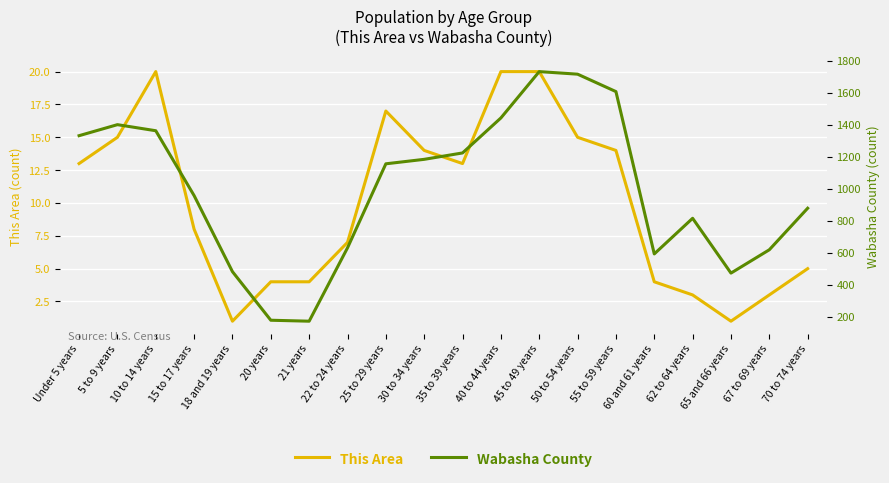

Between 25 to 29 years and 50 to 54 years, which series saw the biggest shift?

Wabasha County